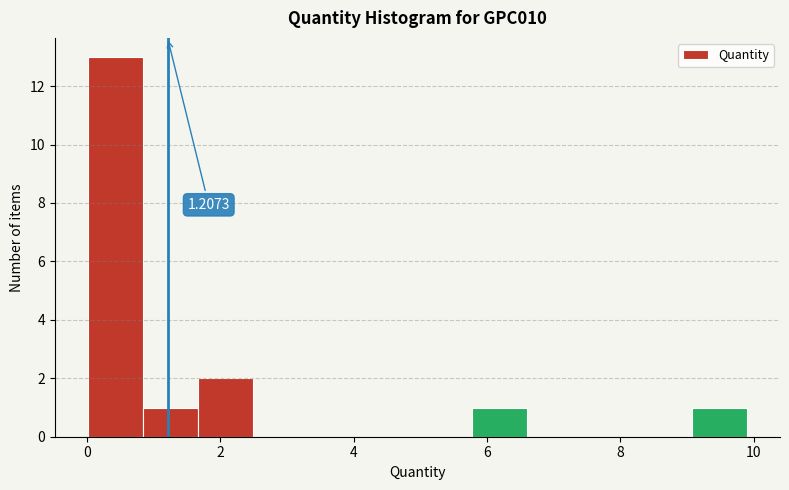

Which range on the x-axis has the tallest bar?

0.0 to 0.8